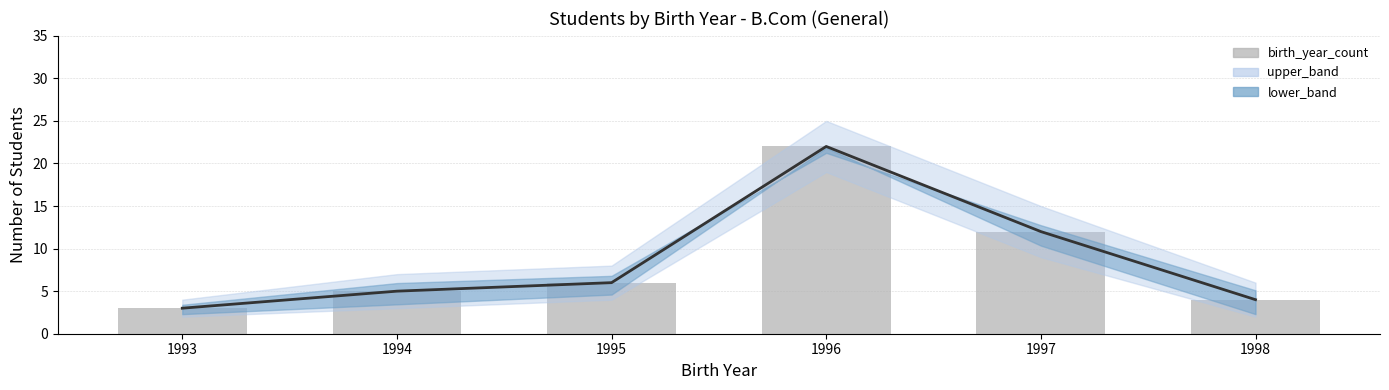

Rank the categories by birth_year_count value from lowest to highest.

1993, 1998, 1994, 1995, 1997, 1996